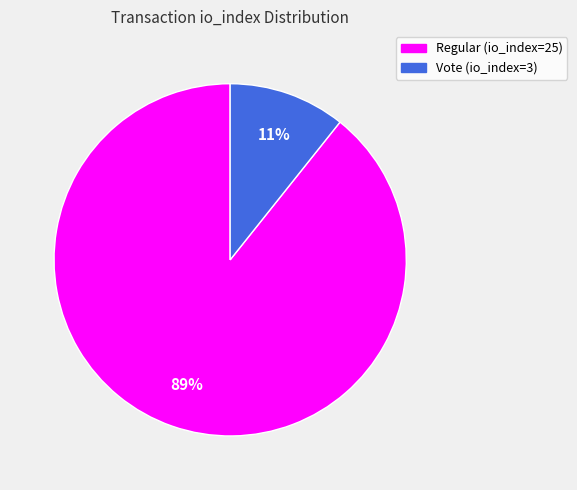

The Vote (io_index=3) slice represents 1% of the pie. True or false?

False